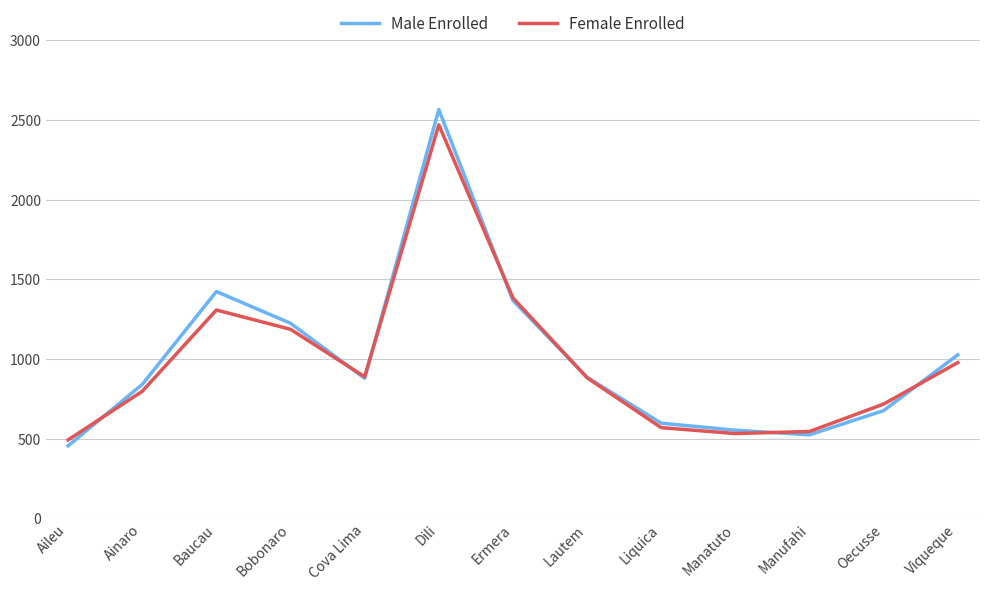

Does the chart have visible grid lines?

Yes